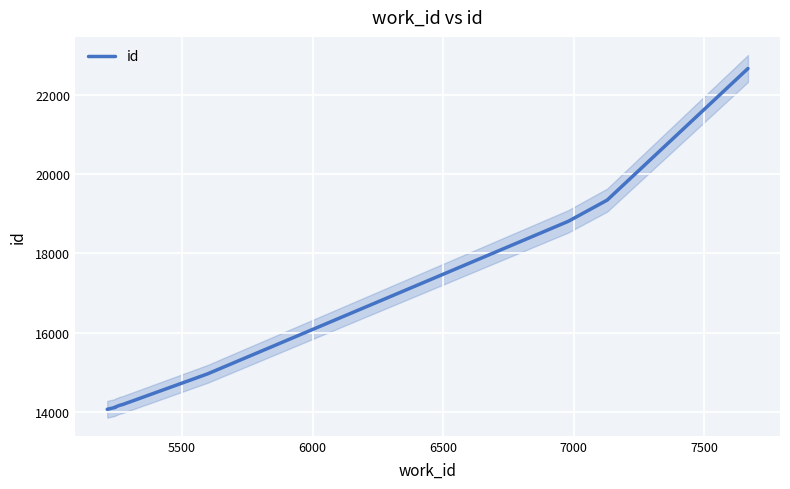

True or false: the data shows 29446 at 8.

False